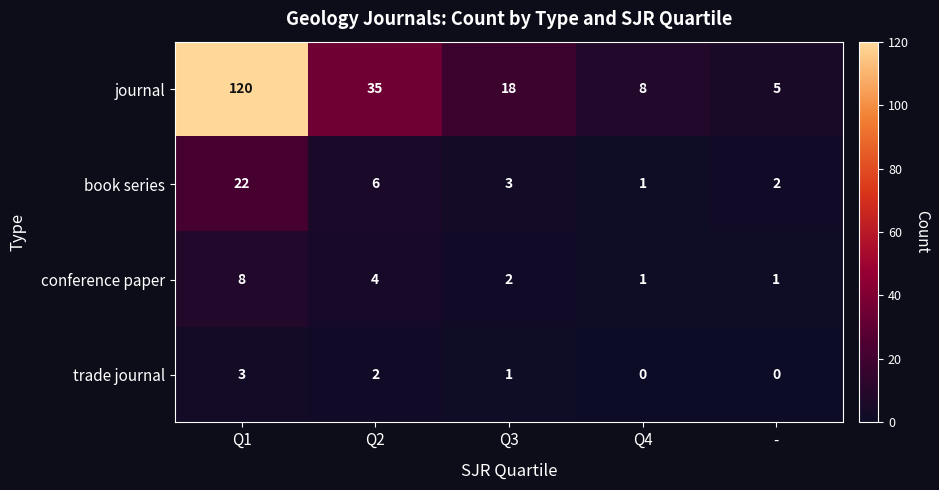

Count the number of data series in this chart.

4